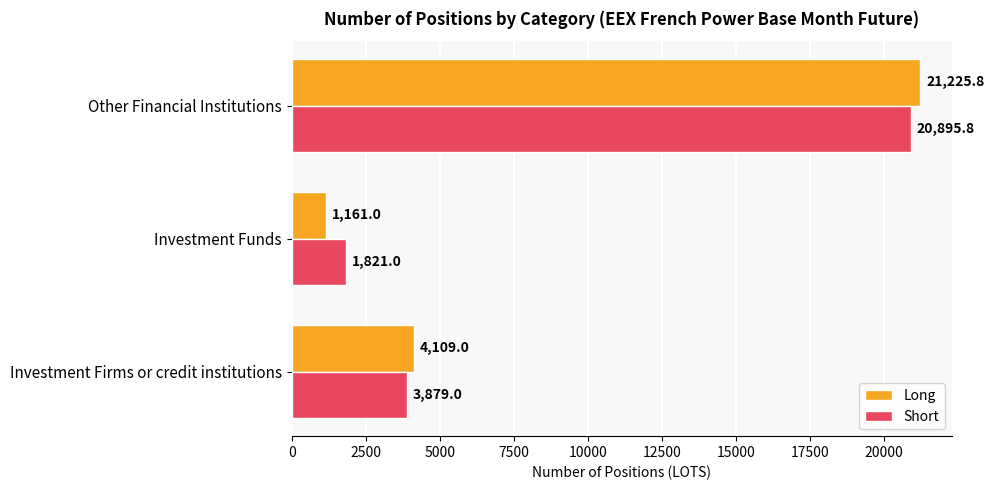

List the series in order of their peak value, lowest first.

Short, Long